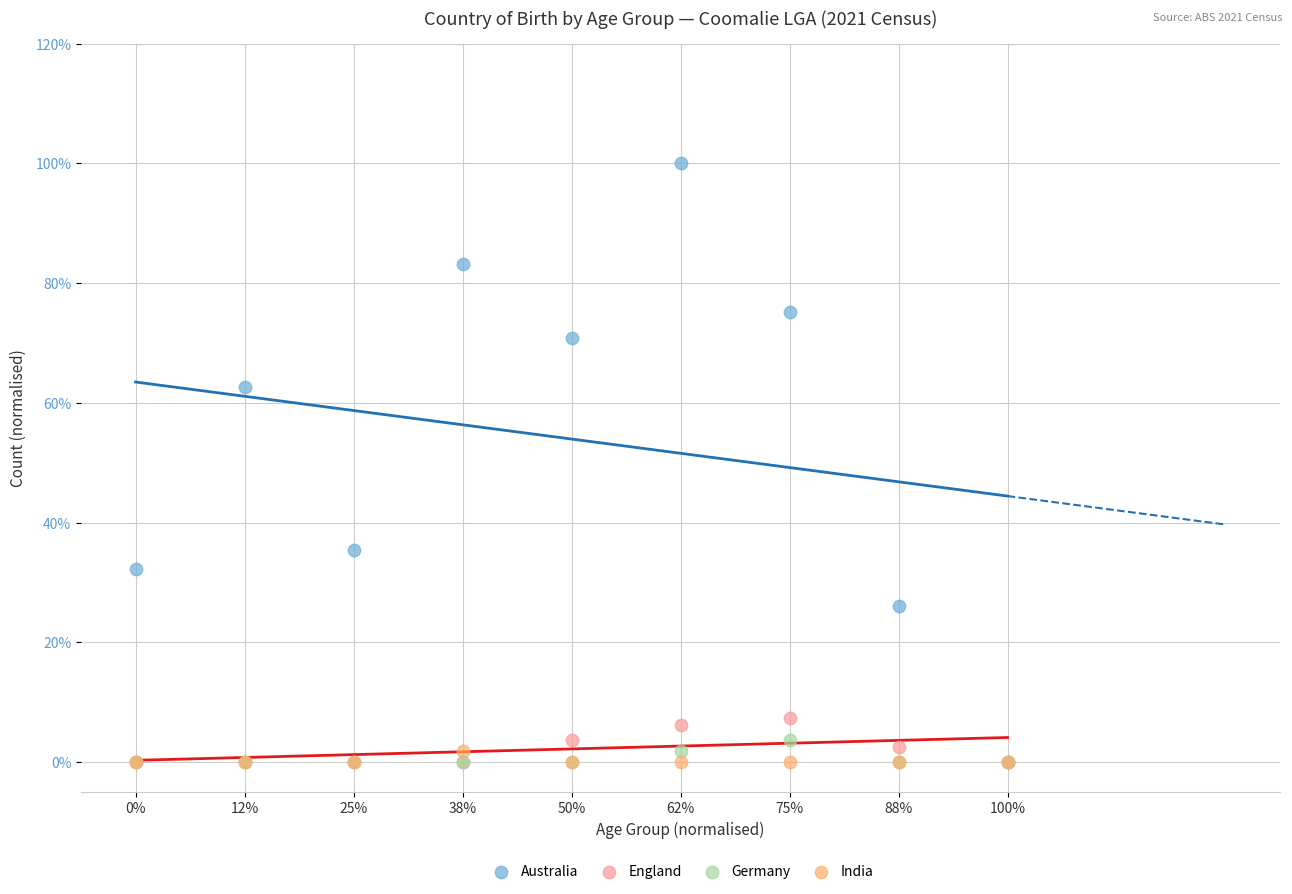

What are all the series names shown in the legend?

Australia, England, Germany, India